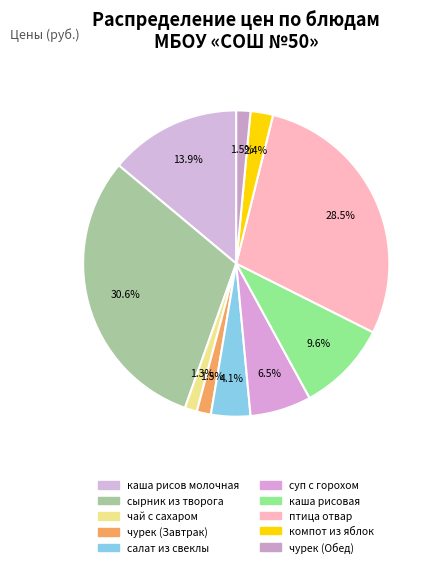

Combined, do птица отвар and суп с горохом account for over 50%?

No